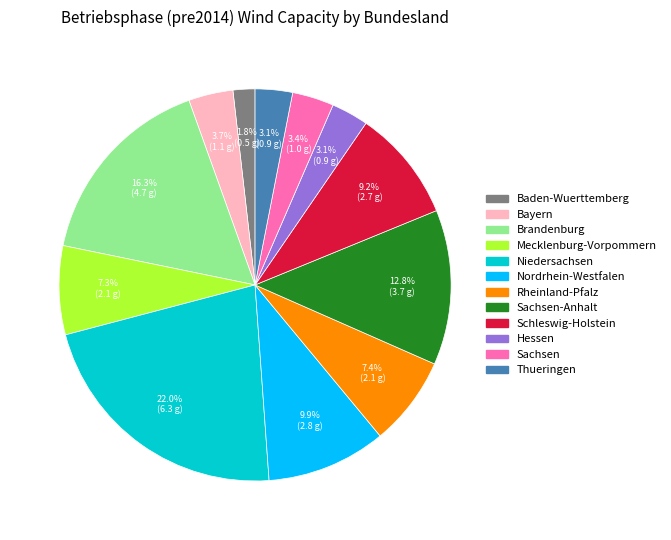

Which category has the smallest portion of the pie?

Baden-Wuerttemberg